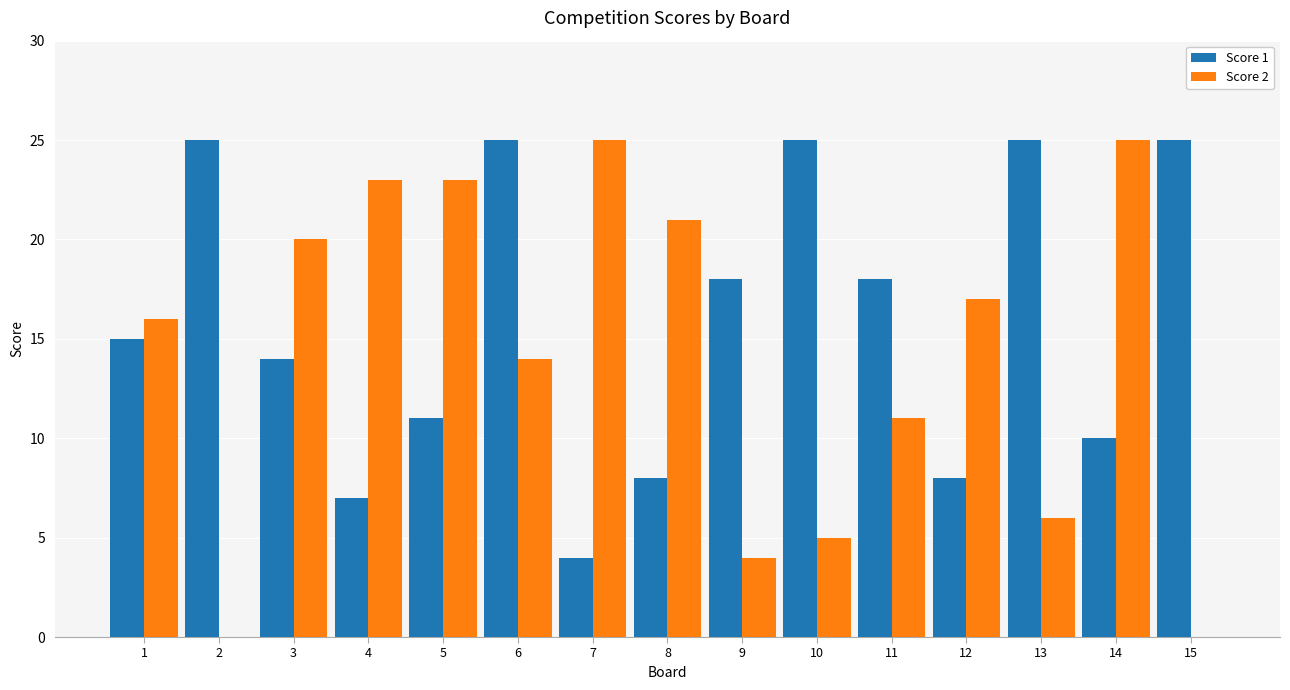

How many distinct data groups are displayed?

2